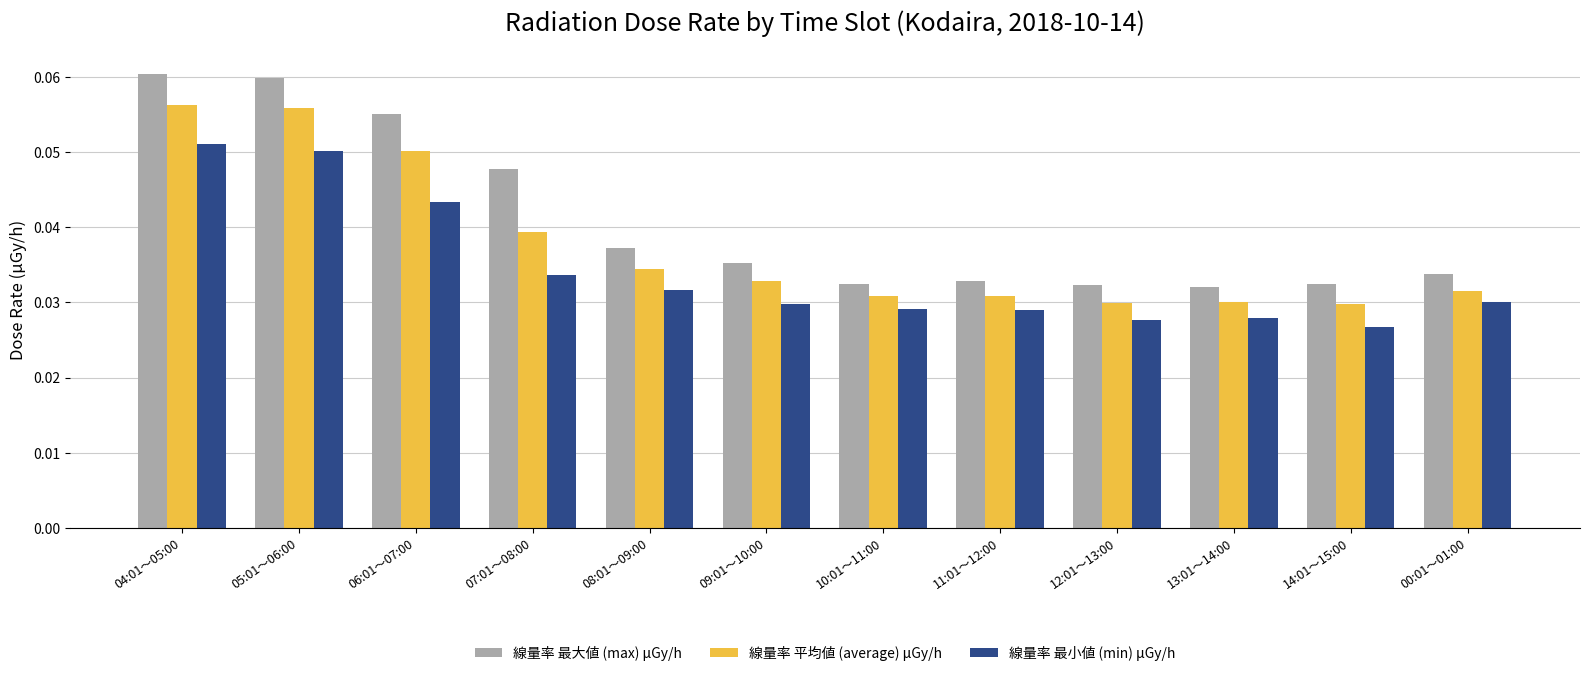

List the series in order of their peak value, lowest first.

線量率 最小値 (min) μGy/h, 線量率 平均値 (average) μGy/h, 線量率 最大値 (max) μGy/h